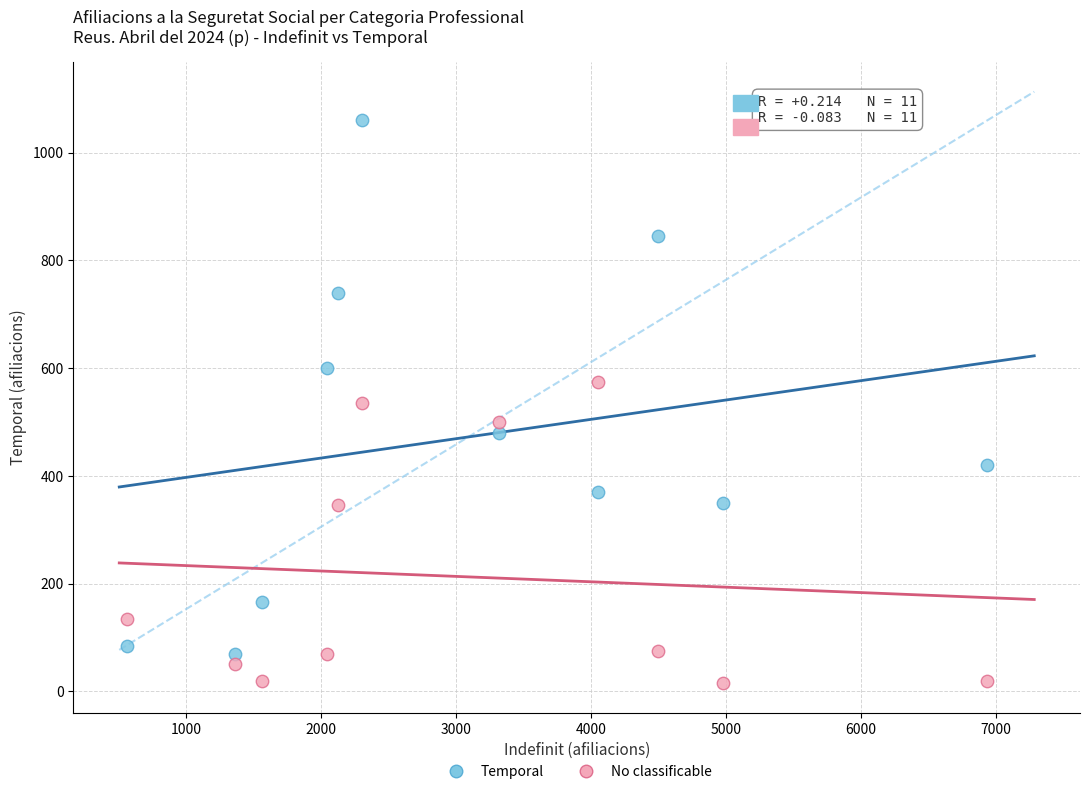

Which series reaches the maximum Y coordinate?

Temporal